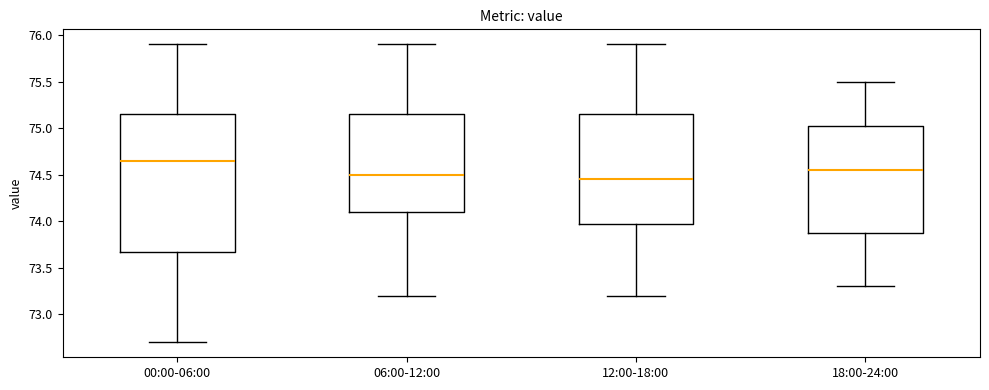

Reading left to right, read every box against the y-axis: the position of its median line, the range the box covers, and the ends of its whiskers. The values are not printed on the chart, so give them approximately, as read against the axis.

00:00-06:00: median 74.65, box 73.70 to 75.15, whiskers 72.70 to 75.90
06:00-12:00: median 74.50, box 74.10 to 75.15, whiskers 73.20 to 75.90
12:00-18:00: median 74.45, box 74.00 to 75.15, whiskers 73.20 to 75.90
18:00-24:00: median 74.55, box 73.90 to 75.05, whiskers 73.30 to 75.50